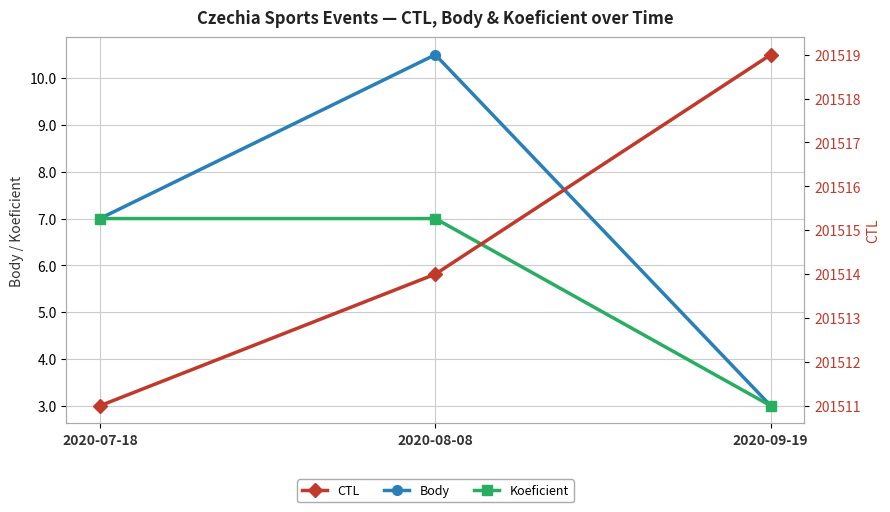

What is the value of the Body point at the 3rd from the left?

3.0